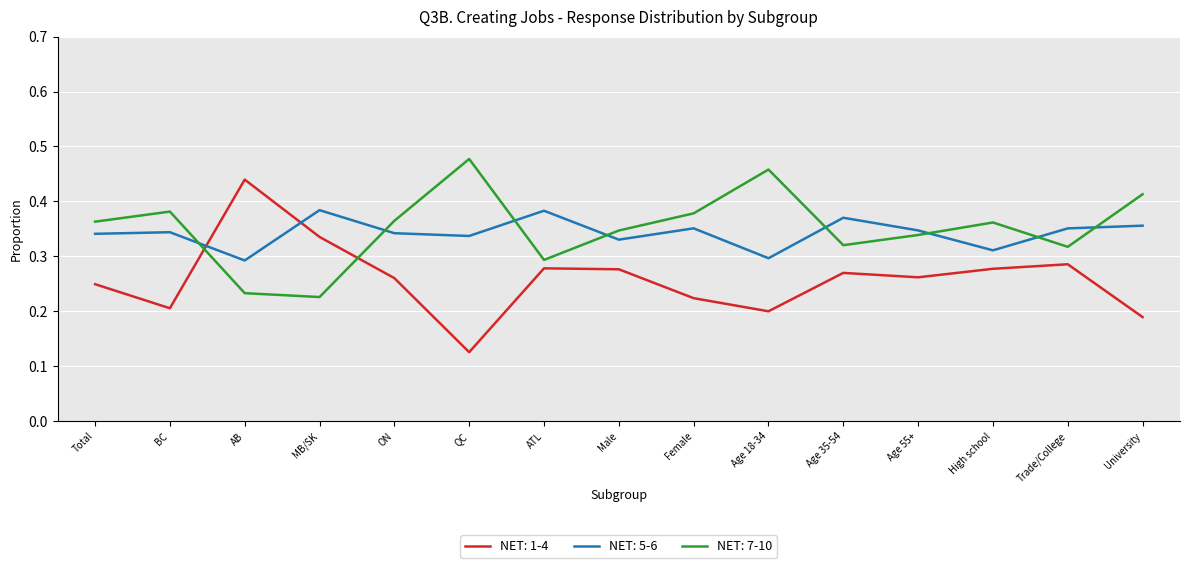

List the series in order of their peak value, highest first.

NET: 7-10, NET: 1-4, NET: 5-6